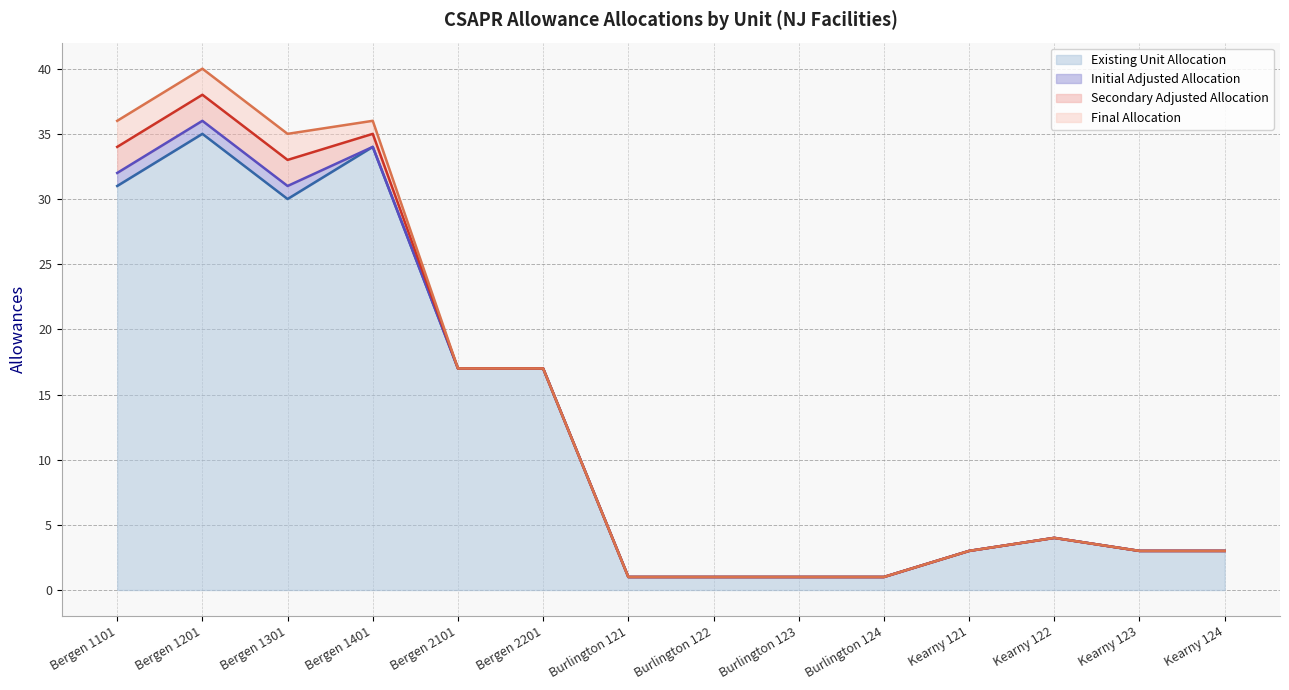

What is the label of the 11th point from the left?

Kearny 121